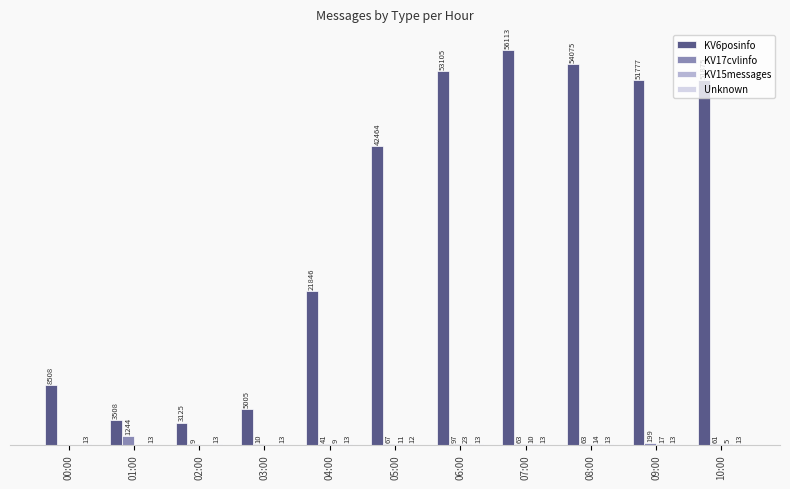

Which series changed the most between 06:00 and 07:00?

KV6posinfo